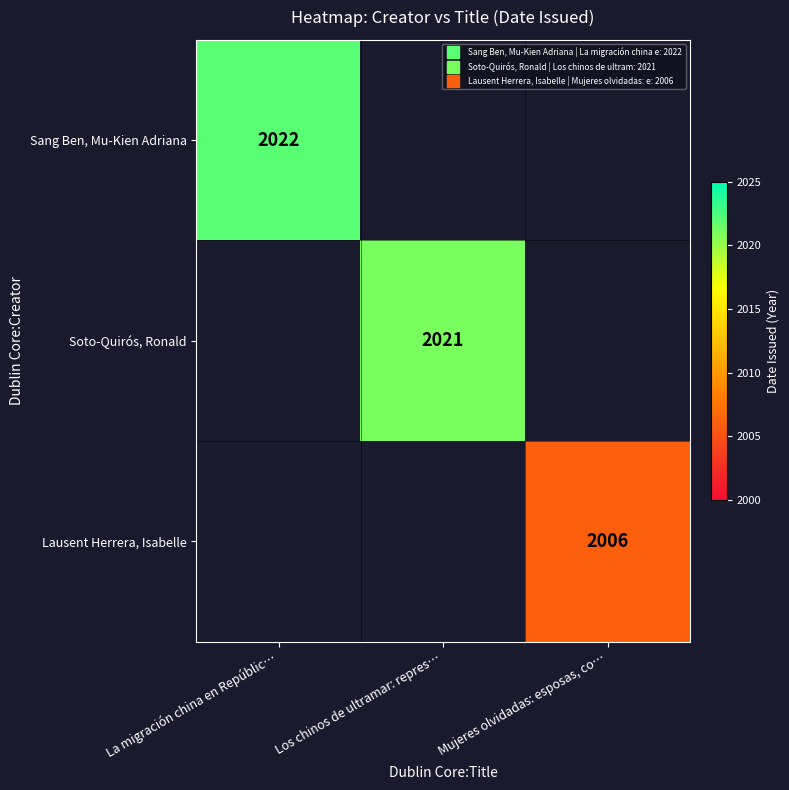

At how many categories does at least one series exceed 2018?

2